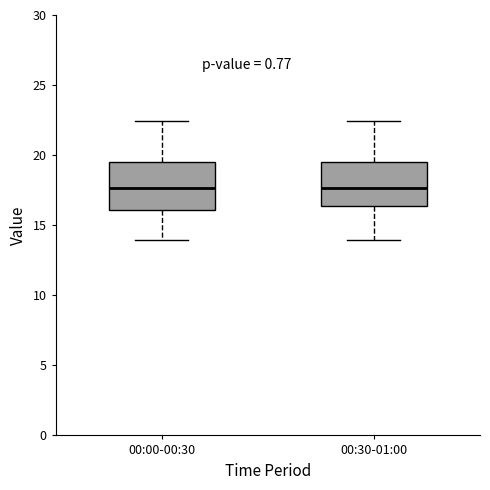

Where is the upper edge of the box for 00:30-01:00 on the y-axis? The values are not printed on the chart, so give them approximately, as read against the axis.

19.5